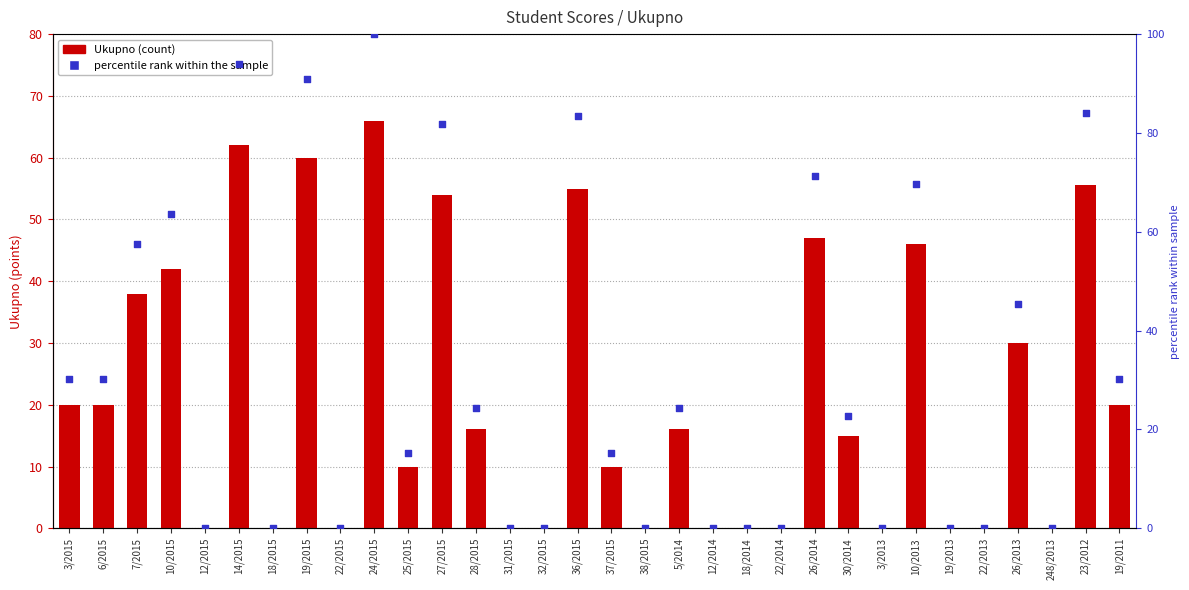

Which series reaches the minimum Y coordinate?

Ukupno